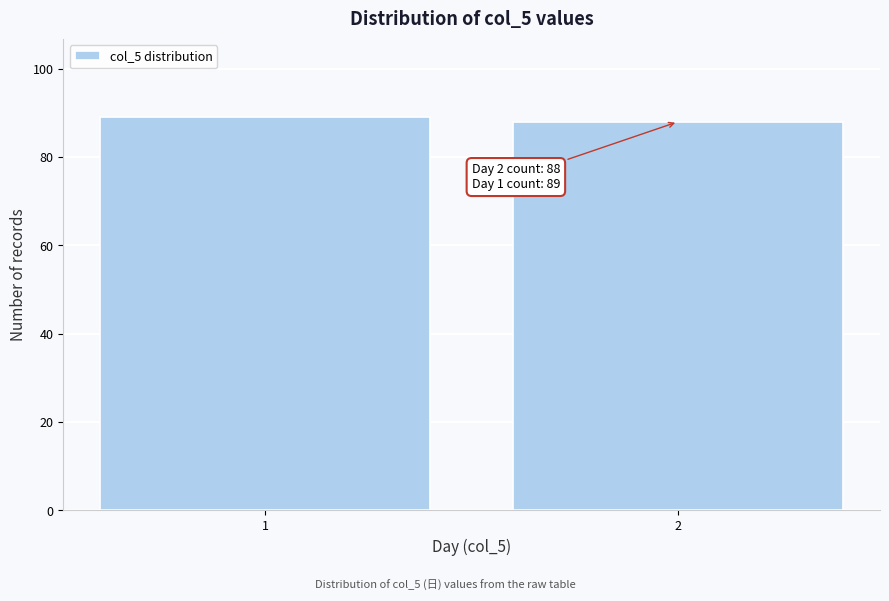

Reading left to right, what are all the values shown in this chart?

89	88